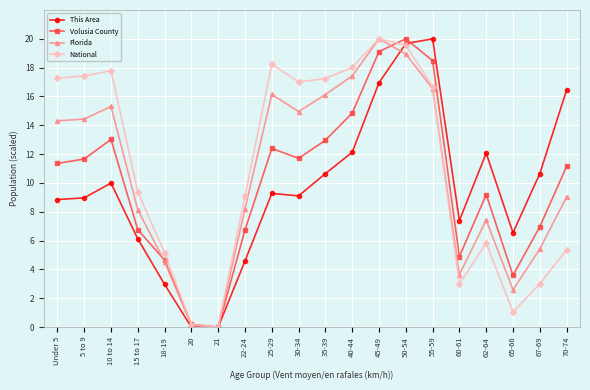

How many positive values does the National series have?

19